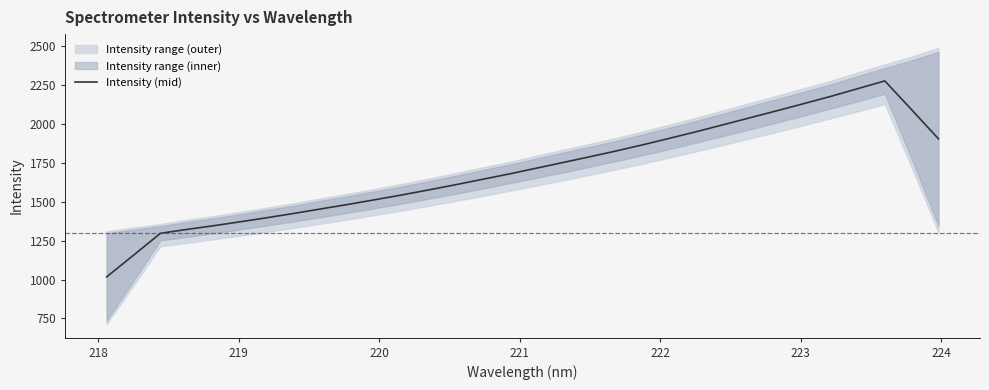

Reading left to right, transcribe all the data shown in this chart.

1017.1	1156.6	1297.4	1322.7	1346.5	1372.2	1398.7	1426.1	1454.9	1483.6	1513.8	1544.4	1576.8	1610.2	1644.9	1679.4	1716.1	1753.0	1789.9	1827.9	1867.9	1909.9	1952.5	1997.0	2042.1	2086.9	2132.8	2179.1	2228.5	2277.7	2092.5	1905.6